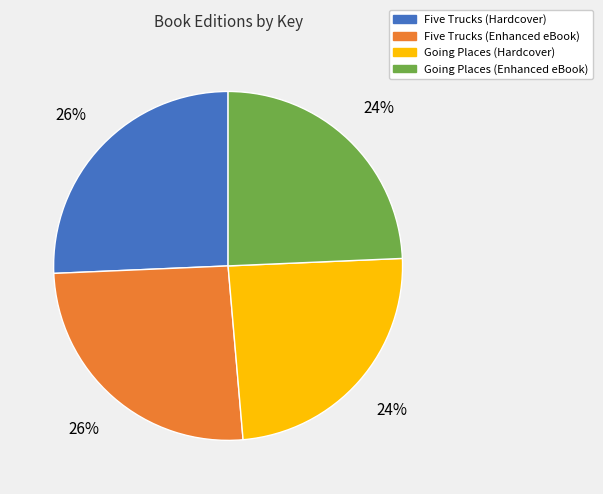

Is the sum of Five Trucks (Hardcover) and Five Trucks (Enhanced eBook) greater than half?

Yes